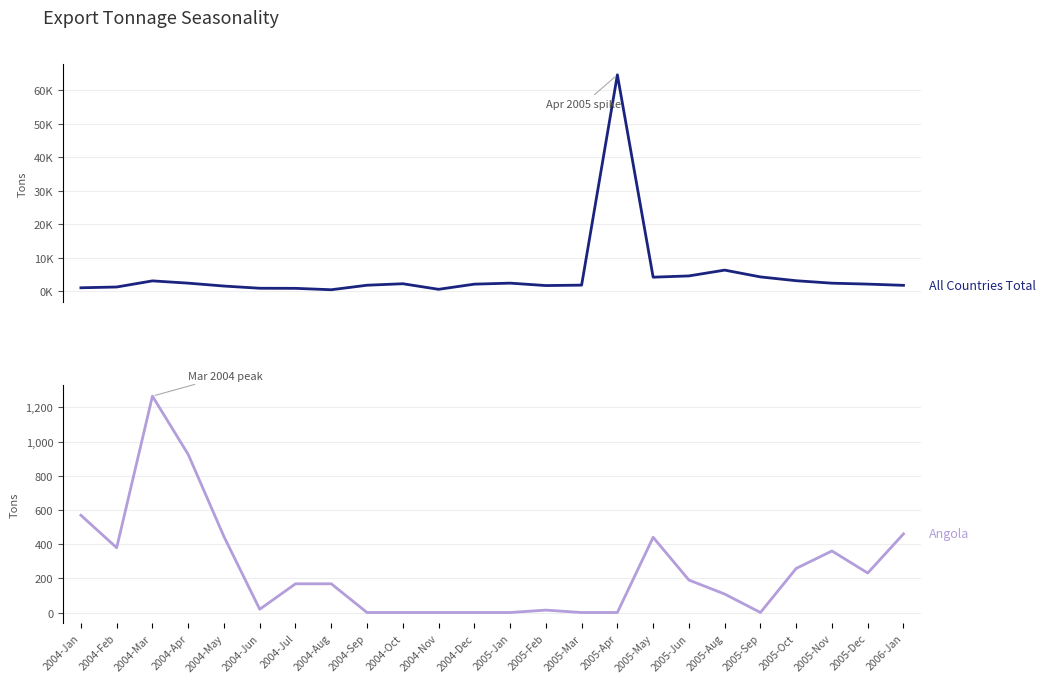

In All Countries Total (Tons), how many points are lower than both neighbors (excluding endpoints)?

4